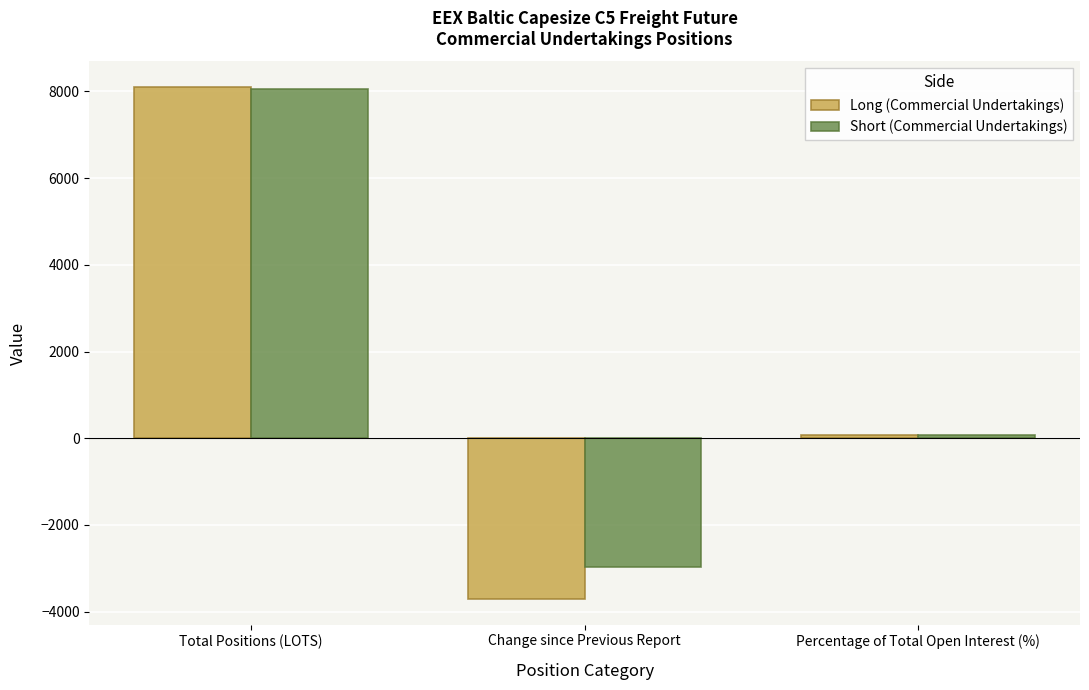

How many bars are there in each group?

2